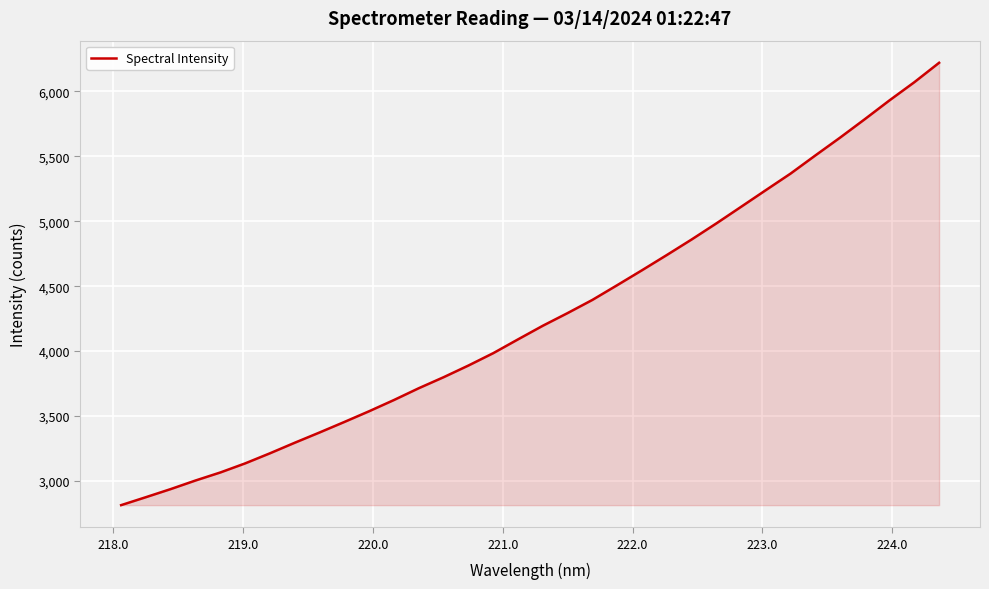

True or false: there are more than 1 points higher than both neighbors.

False